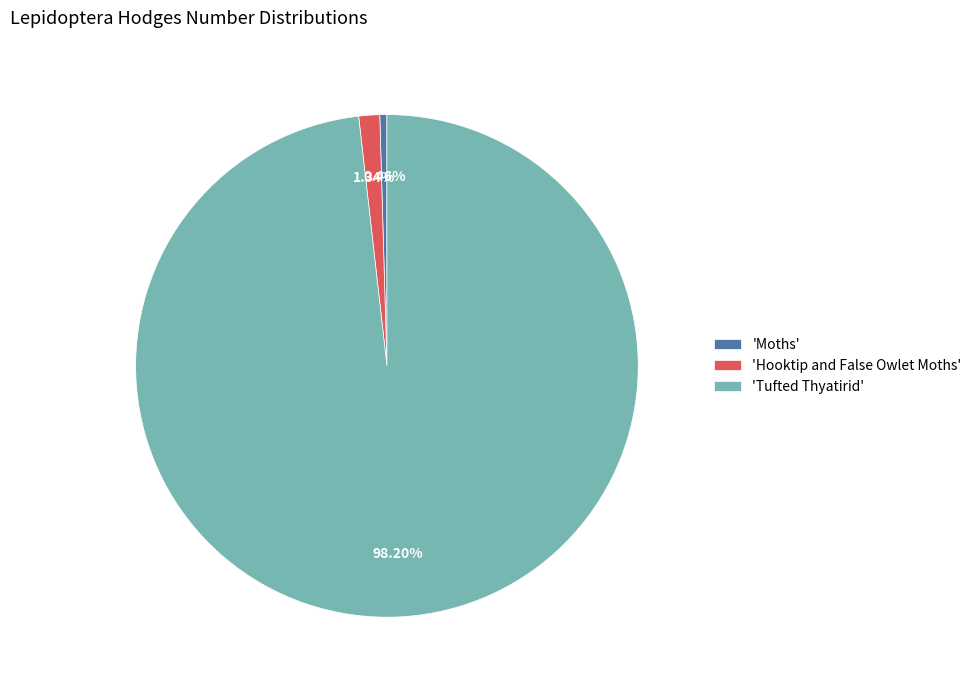

Which category has the smallest portion of the pie?

'Moths'